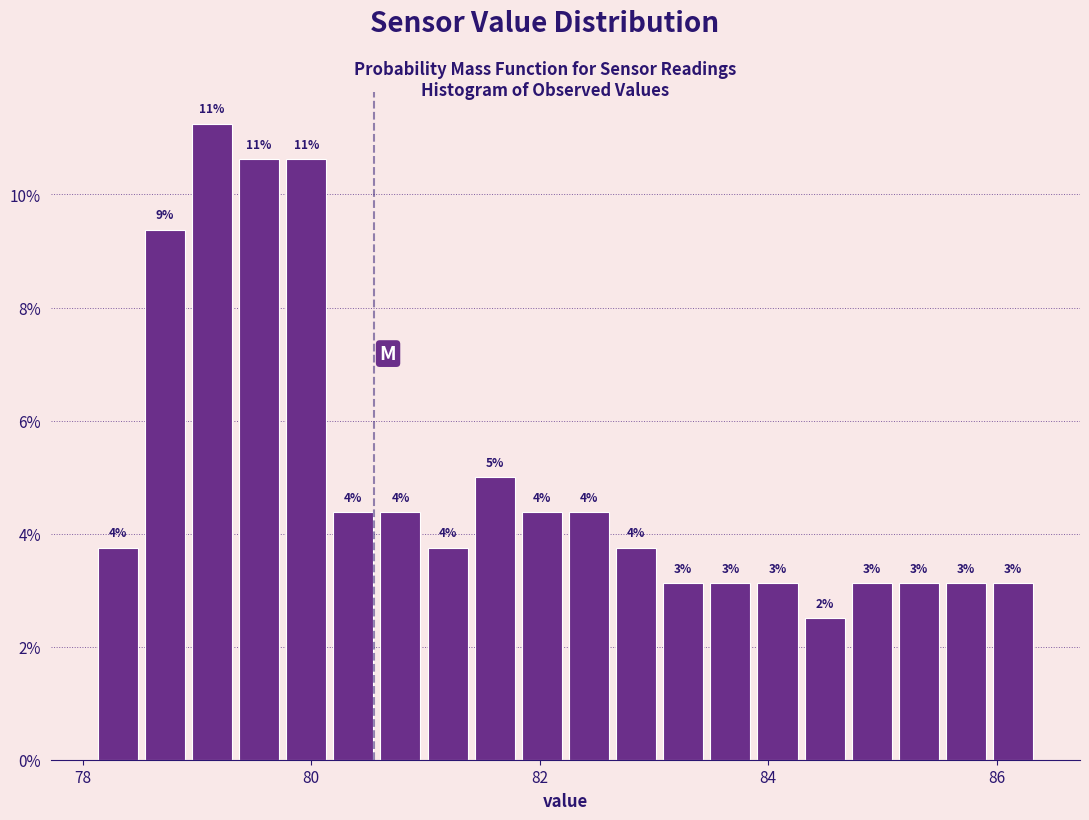

Read against the x-axis, roughly where is the centre of the tallest bar?

79.2